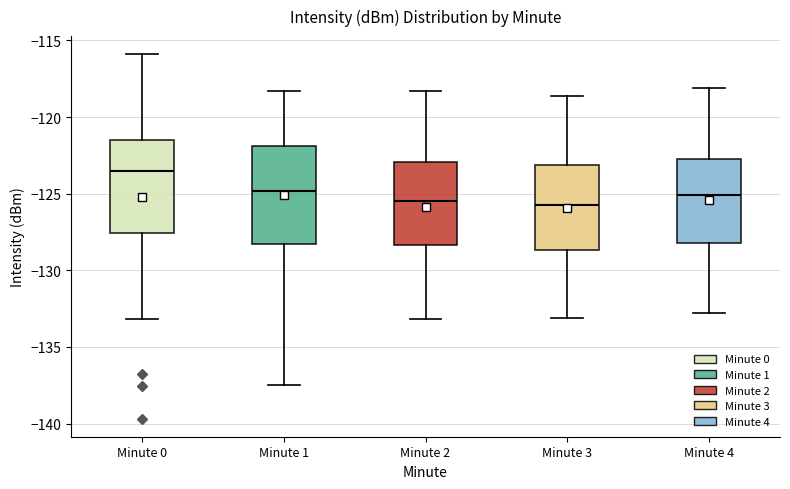

Where does the upper whisker of the box for Minute 1 end on the y-axis? The values are not printed on the chart, so give them approximately, as read against the axis.

-118.5